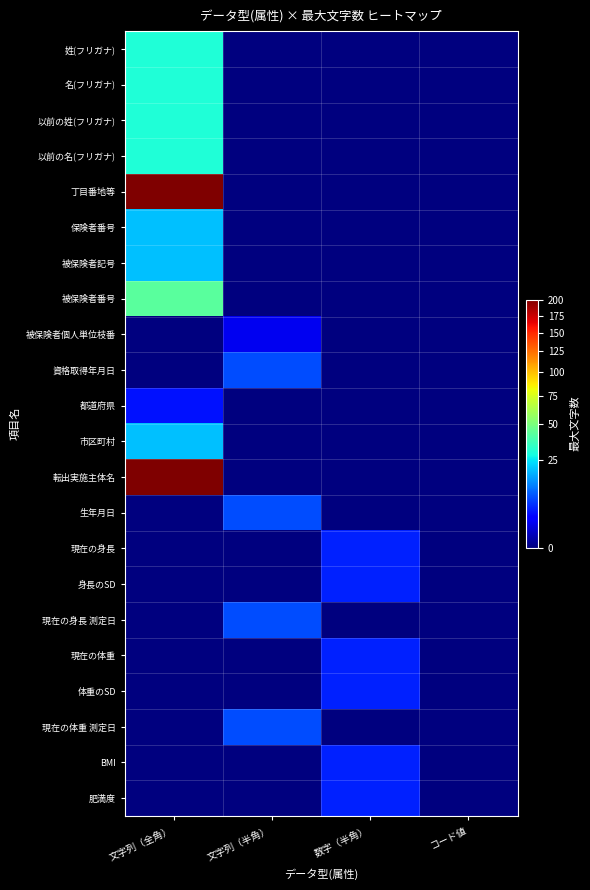

Rank the series by their maximum value, from highest to lowest.

丁目番地等, 転出実施主体名, 被保険者番号, 姓(フリガナ), 名(フリガナ), 以前の姓(フリガナ), 以前の名(フリガナ), 保険者番号, 被保険者記号, 市区町村, 資格取得年月日, 生年月日, 現在の身長 測定日, 現在の体重 測定日, 現在の身長, 身長のSD, 現在の体重, 体重のSD, BMI, 肥満度, 都道府県, 被保険者個人単位枝番